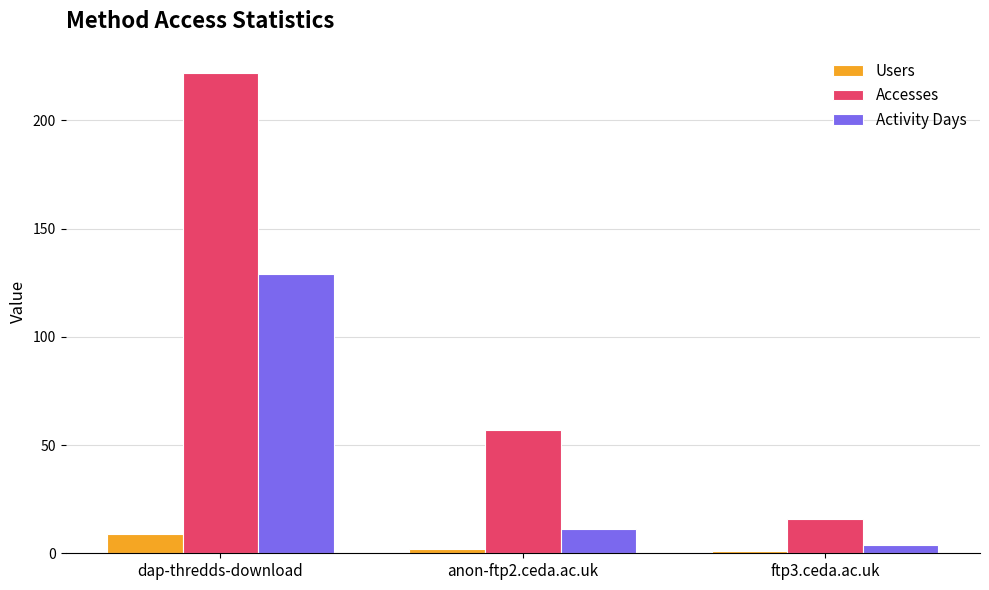

What is the label of the 2nd bar from the right?

anon-ftp2.ceda.ac.uk